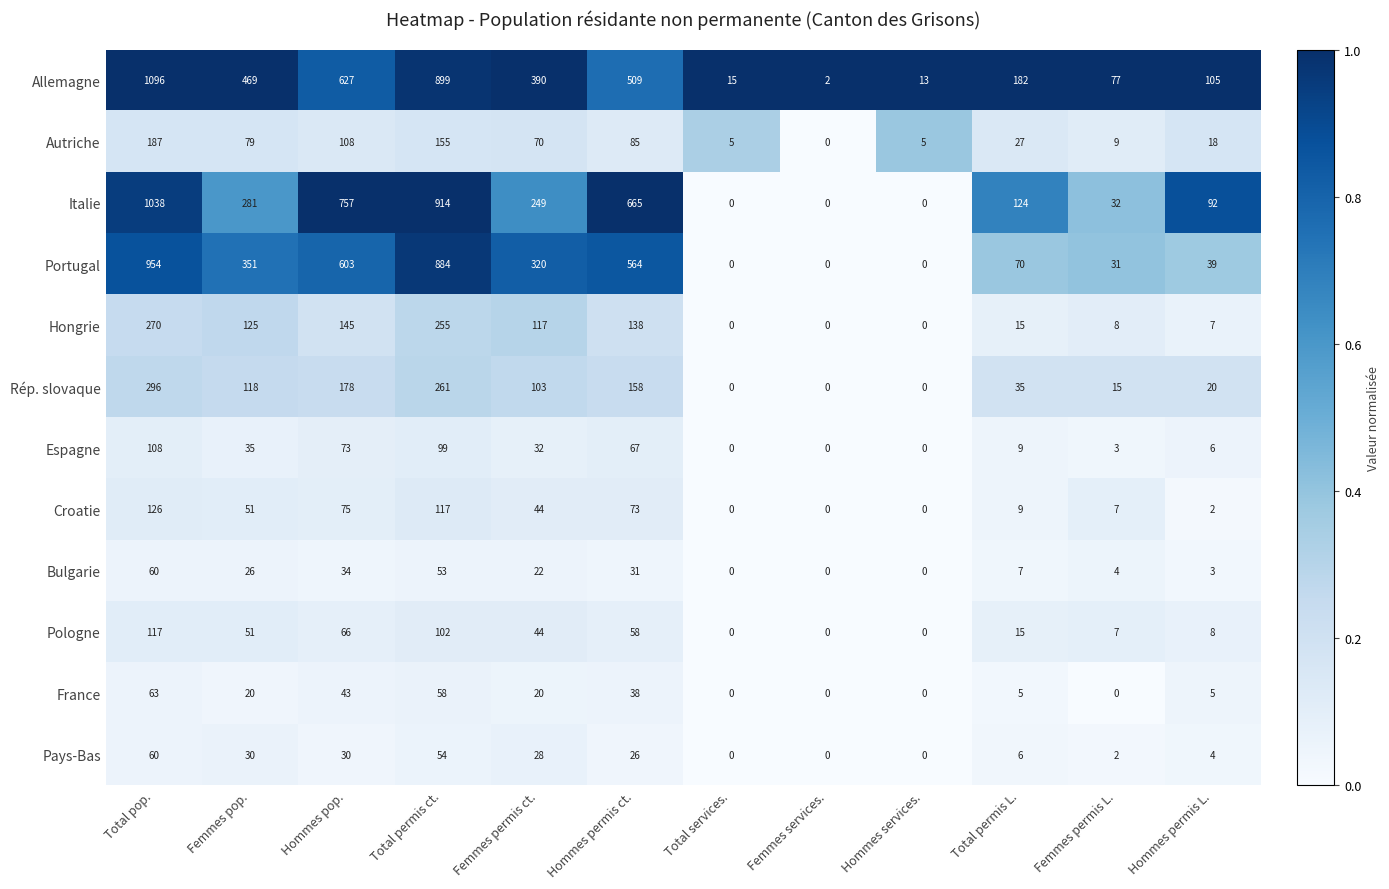

How many data points does each series have?

12